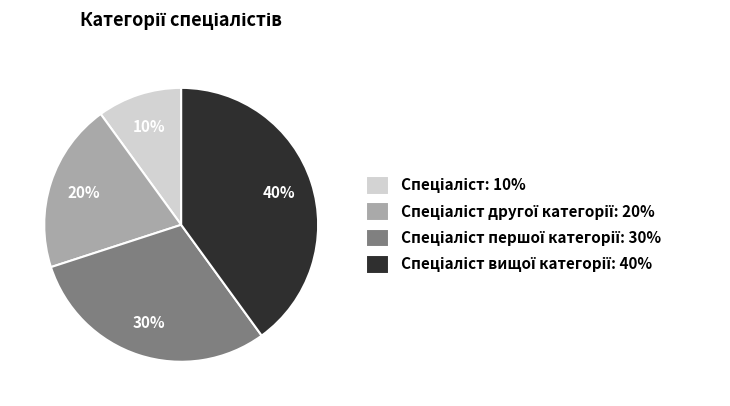

Is there a majority slice in this chart?

No